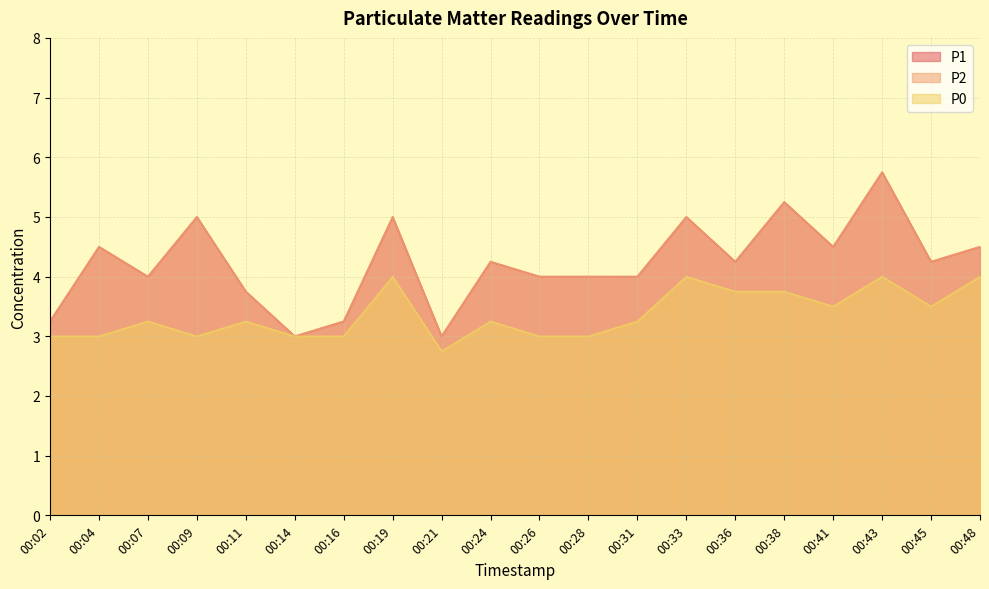

Rank the series at 00:11 from highest to lowest value.

P1, P2, P0